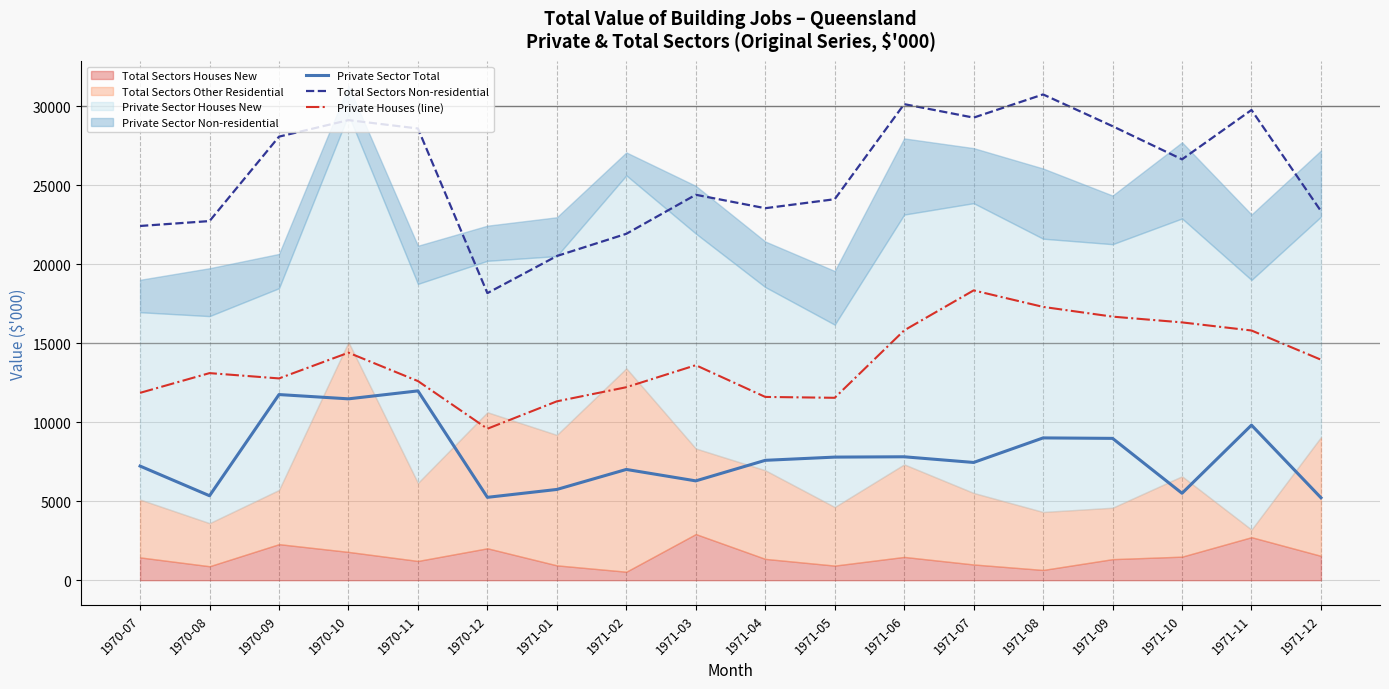

What is the total value across all series at 1971-08?

57026